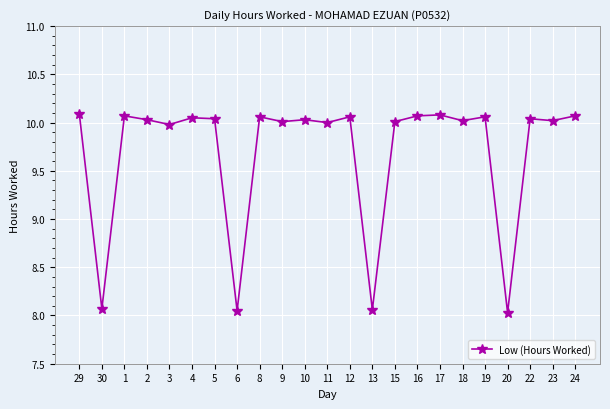

What is the smallest value displayed?

8.0